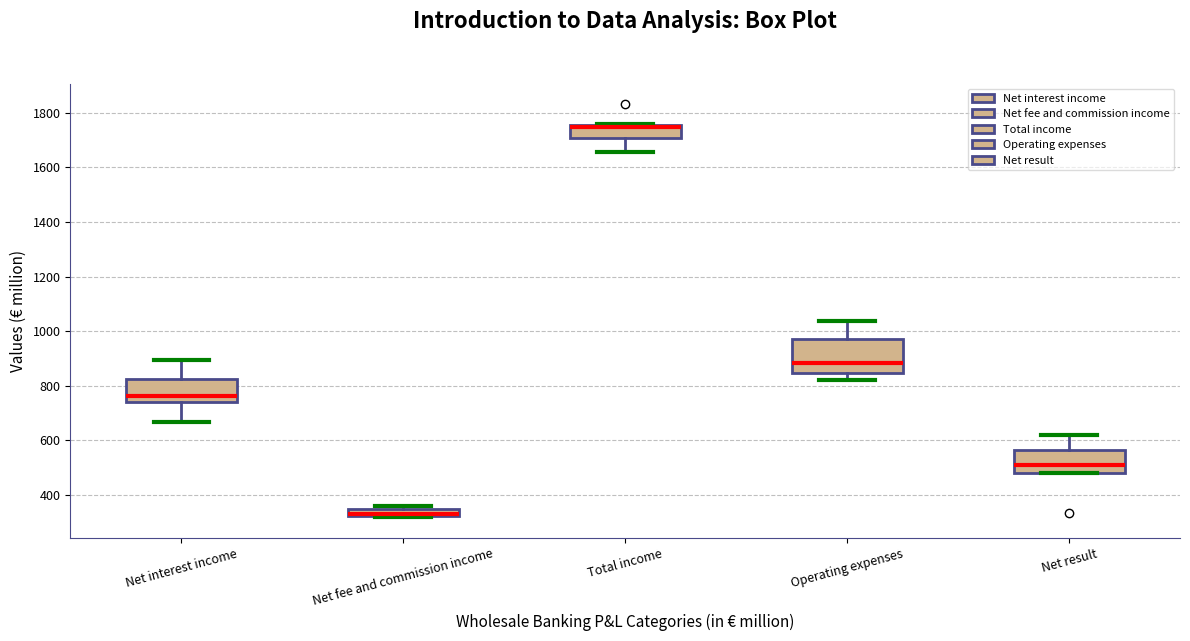

Where does the upper whisker of the box for Net result end on the y-axis? The values are not printed on the chart, so give them approximately, as read against the axis.

620